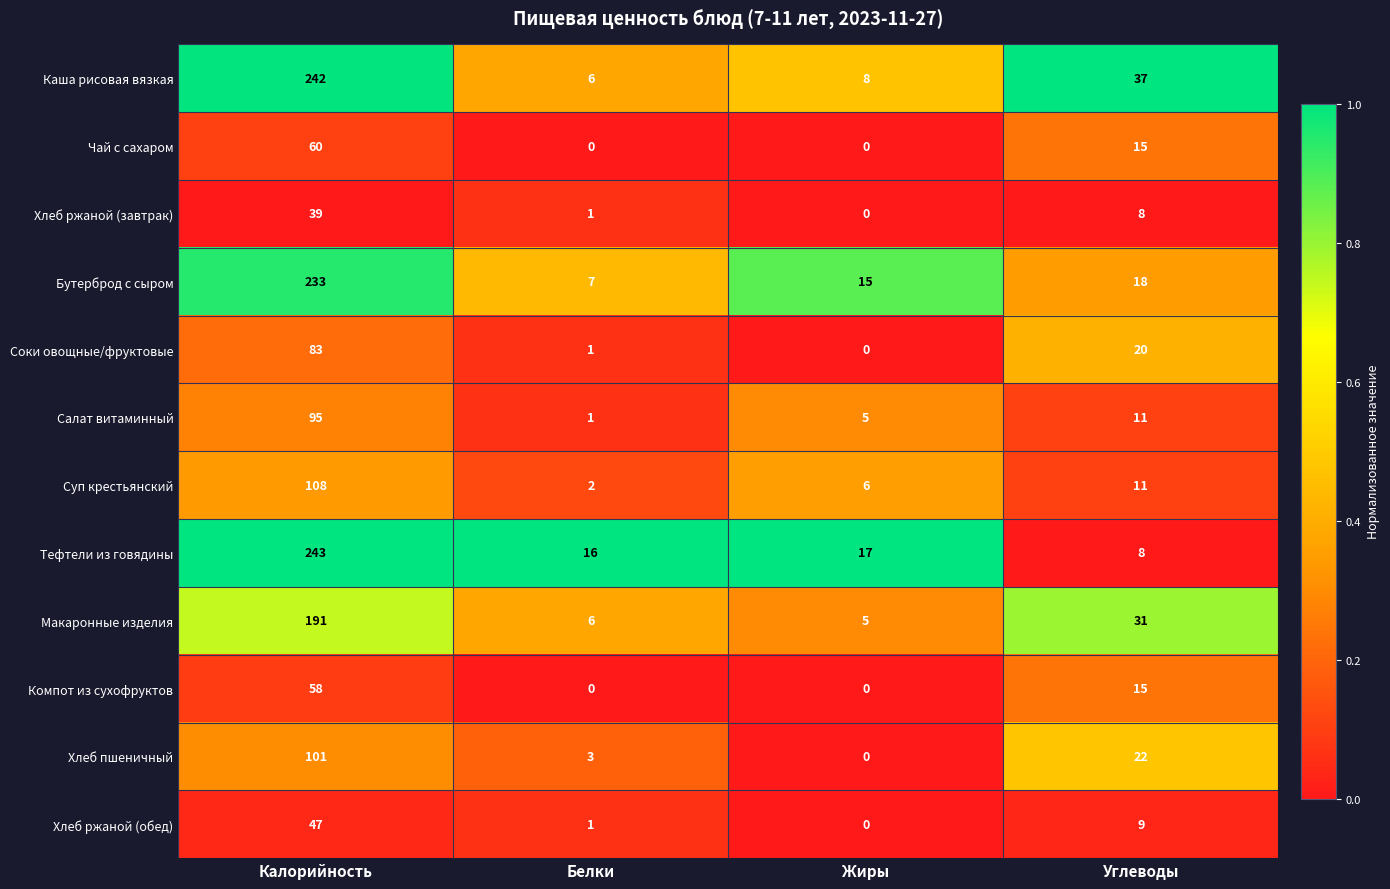

Which series has the largest range (max minus min)?

Каша рисовая вязкая